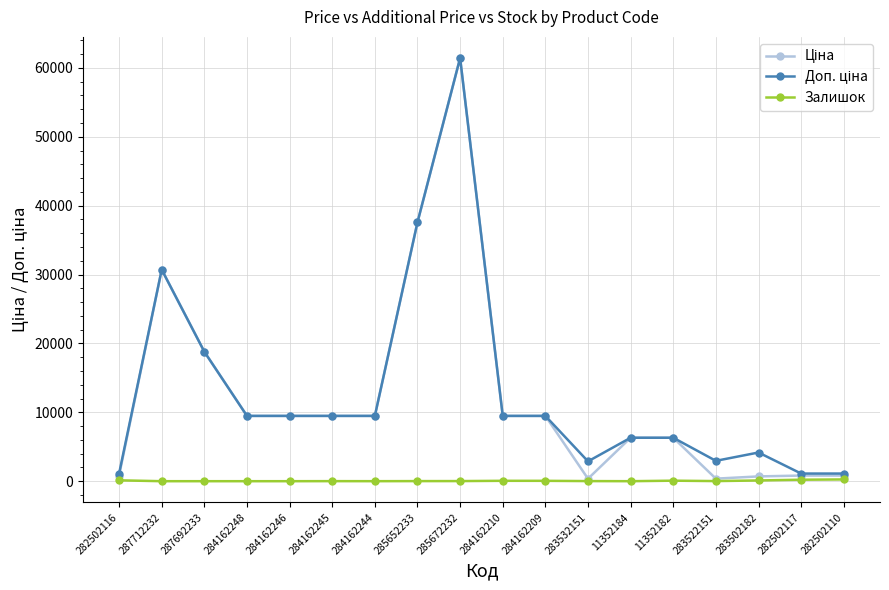

What is the greatest value displayed?

61434.3